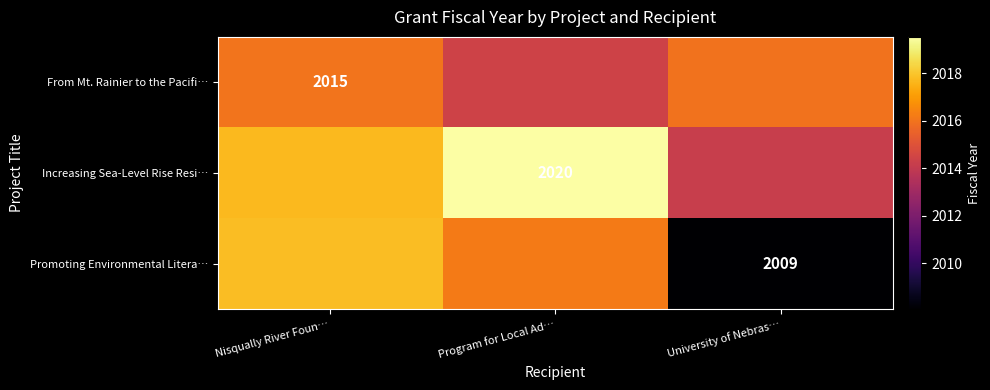

At which label does From Mt. Rainier to the Pacifi… reach its peak?

Nisqually River Foun…